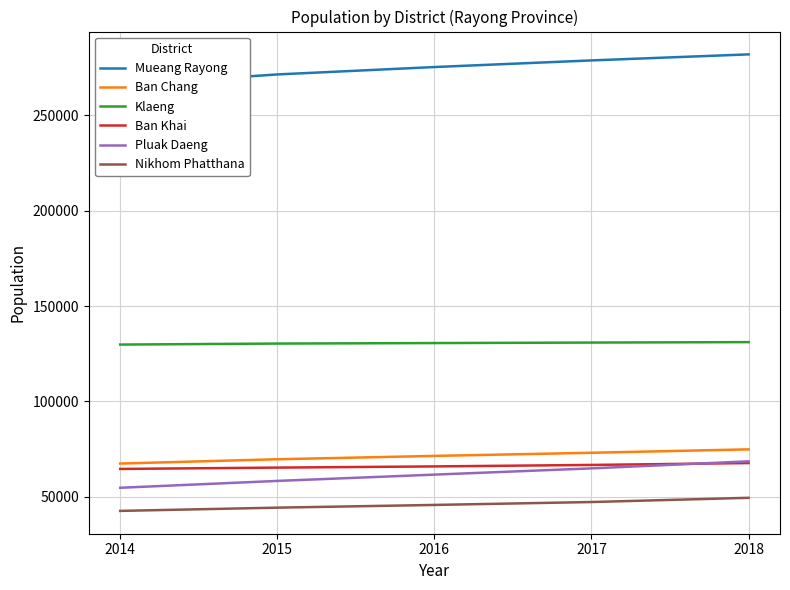

Where does the Ban Khai series first go above 65868?

2017